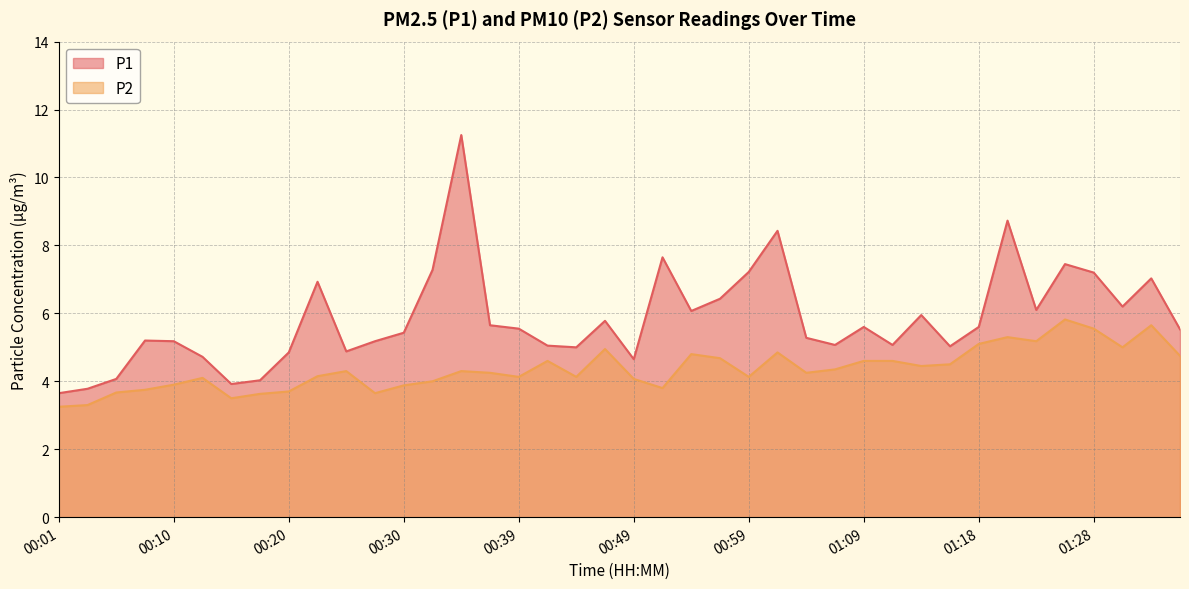

In P1, how many points are lower than both neighbors (excluding endpoints)?

10